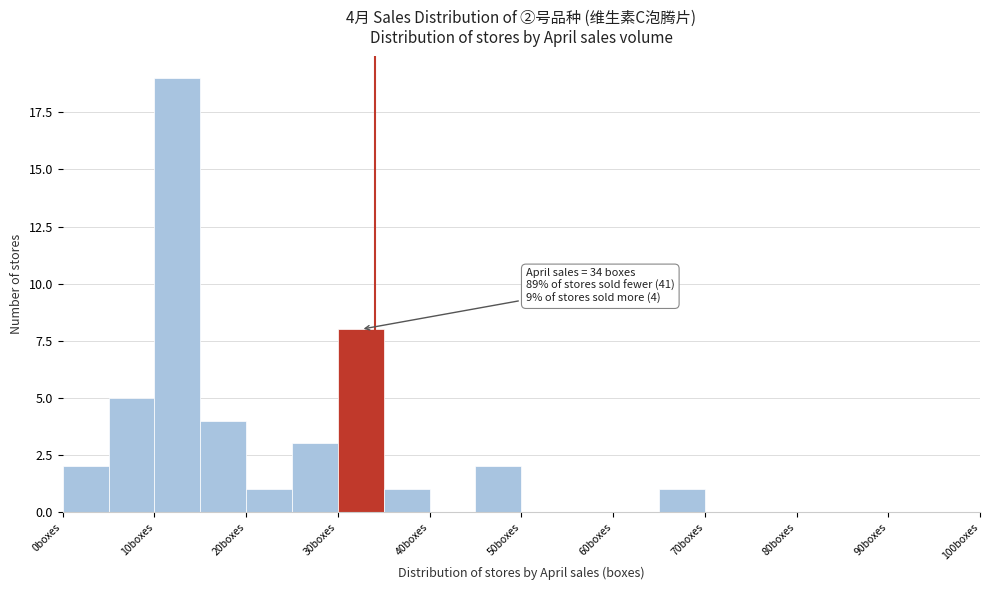

Over which range of the x-axis is the bar tallest?

10 to 15